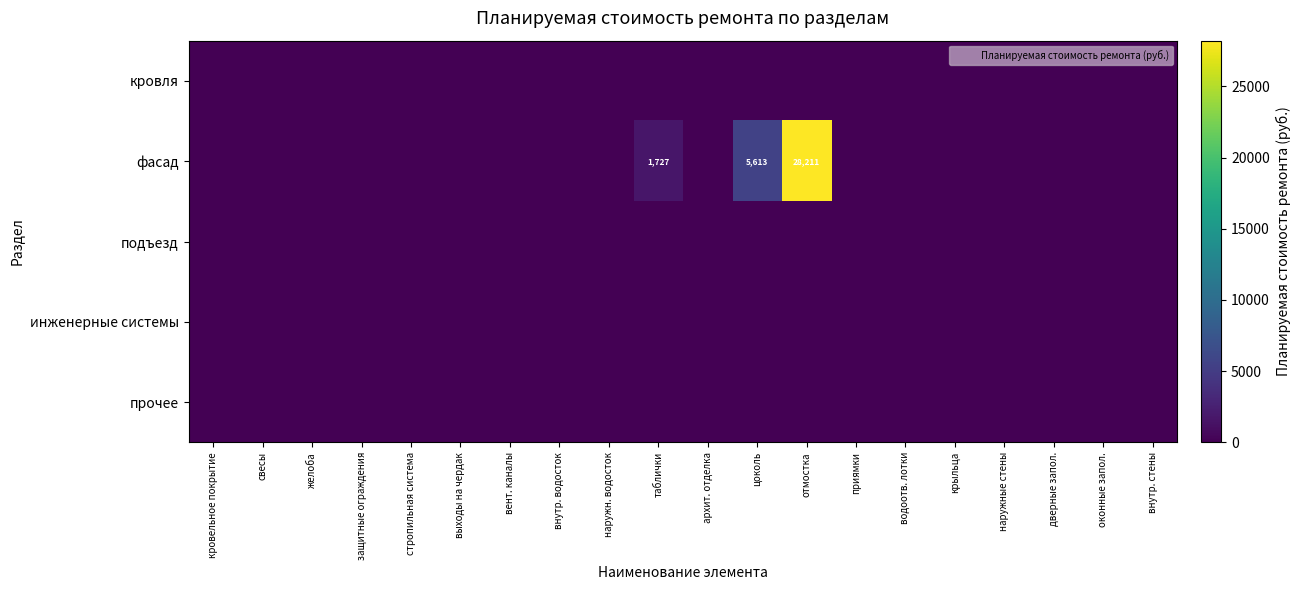

What is the greatest value displayed?

28211.4